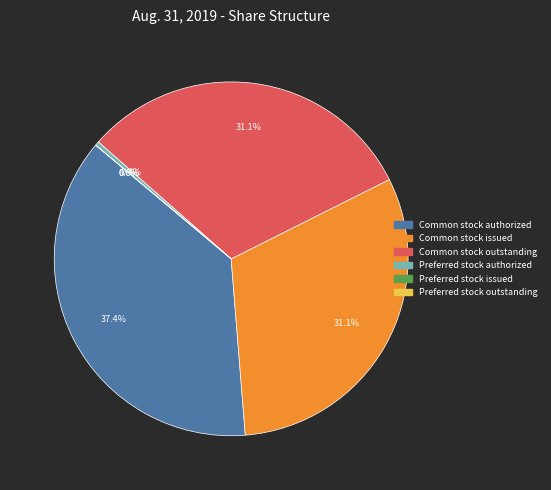

Rank the categories by value from lowest to highest.

Preferred stock issued, Preferred stock outstanding, Preferred stock authorized, Common stock issued, Common stock outstanding, Common stock authorized